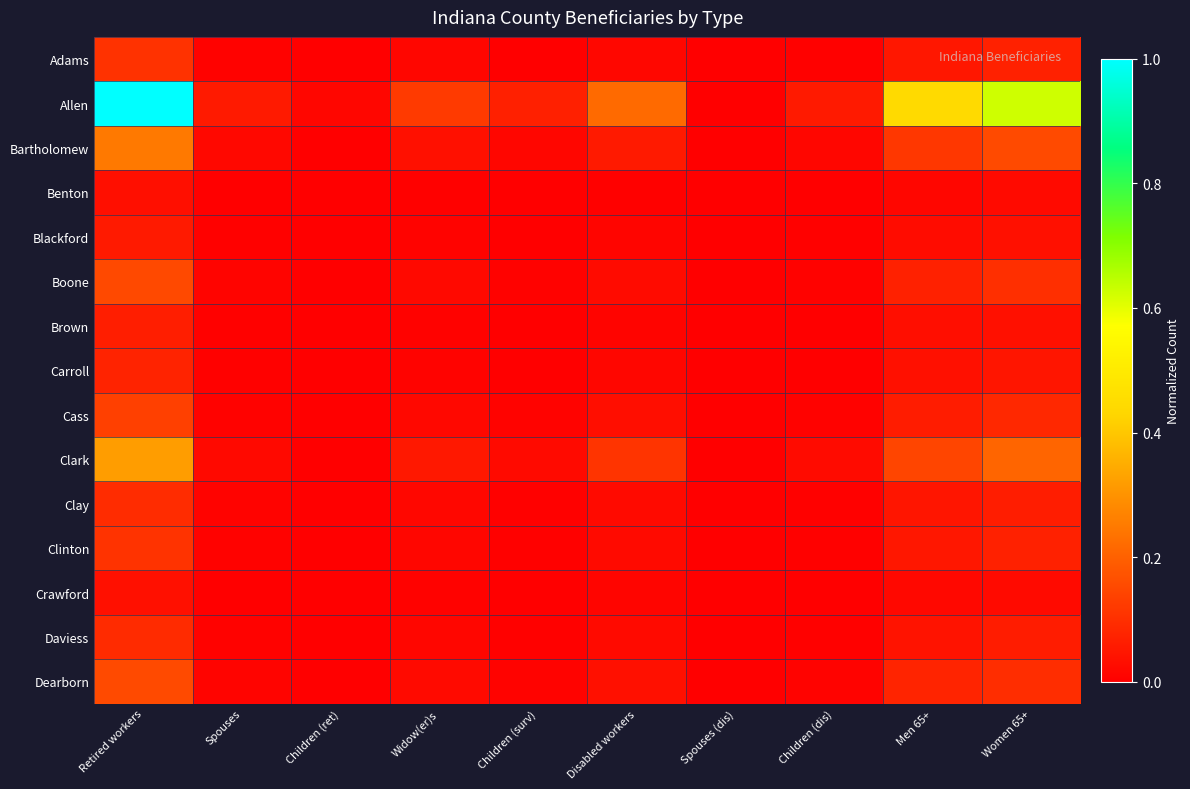

Which label corresponds to the largest value in the chart?

Retired workers